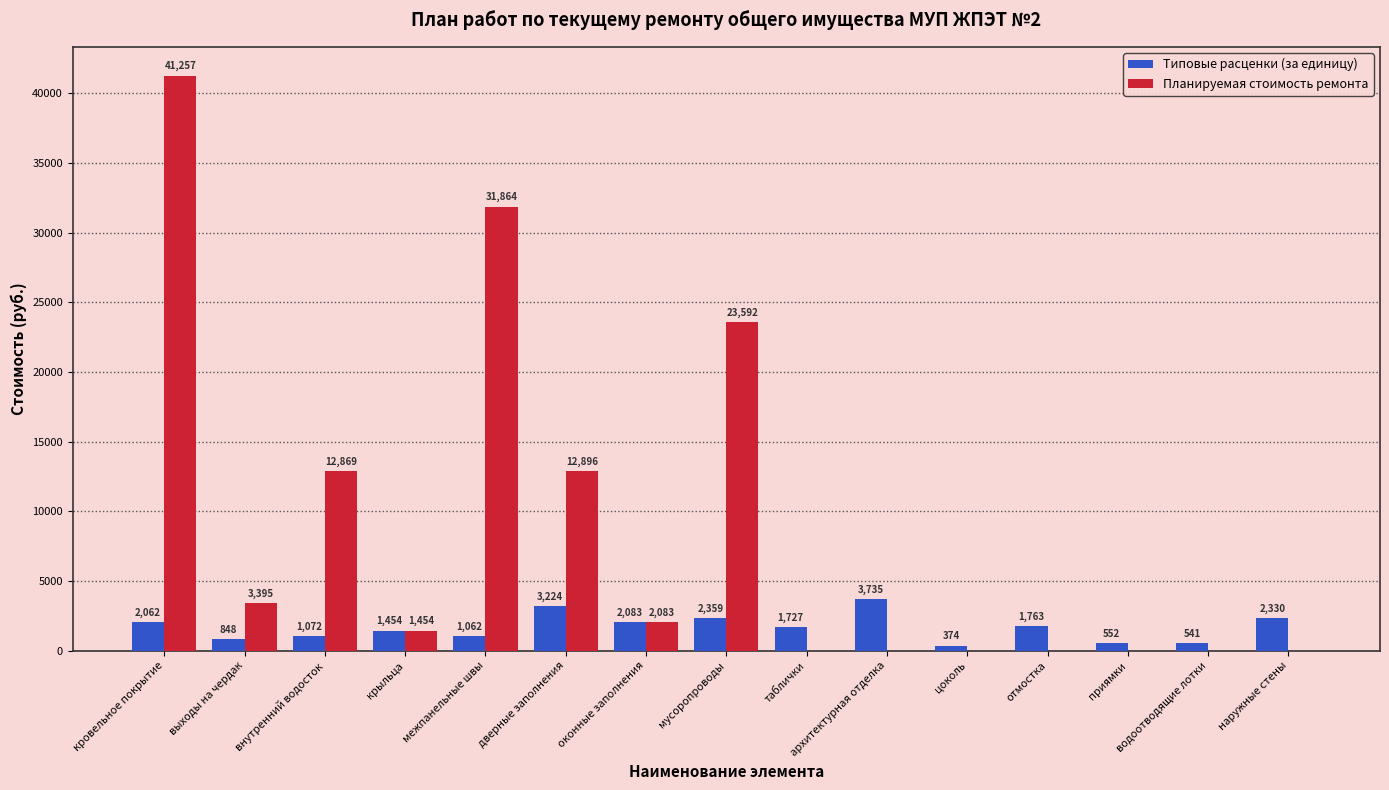

What is the total value across all series at крыльца?

2909.9